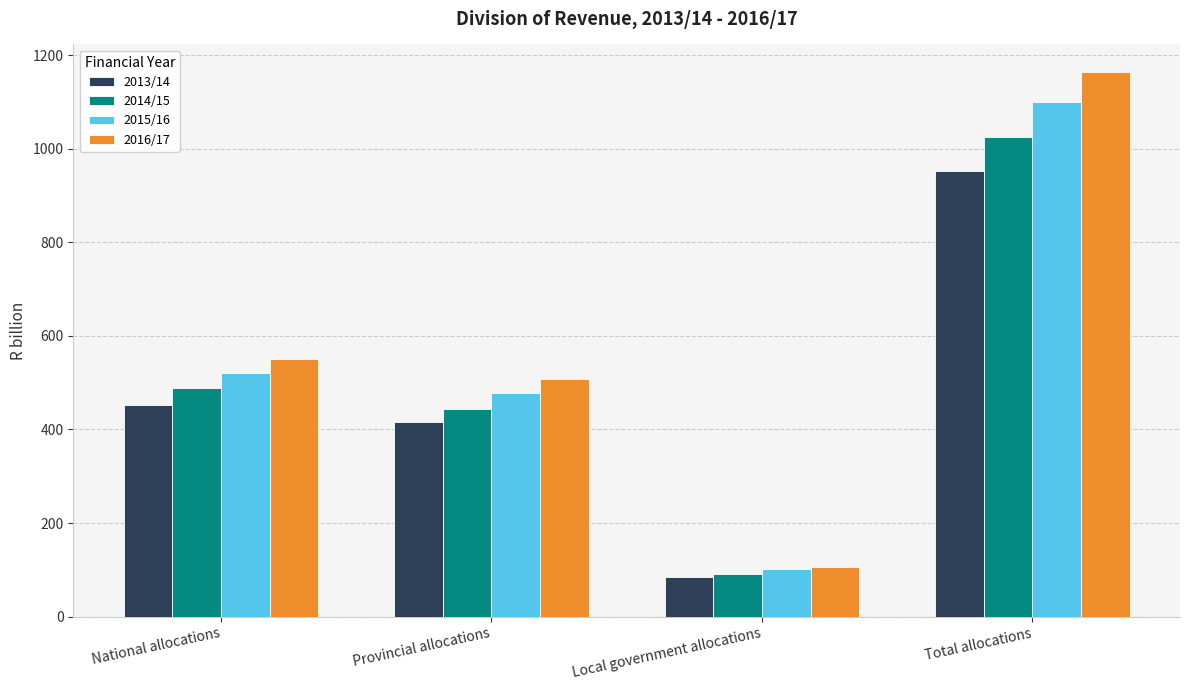

Which series has the largest total across all categories?

2016/17